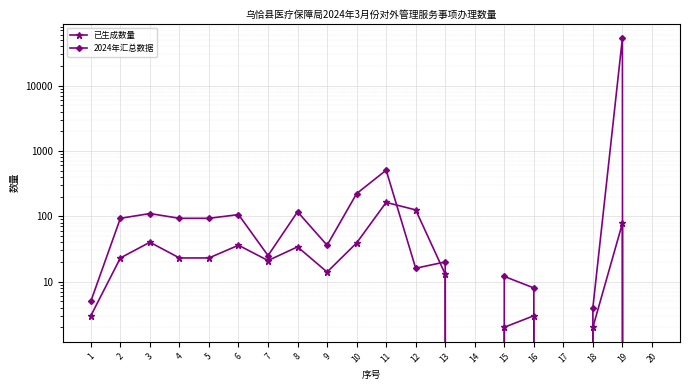

At which category does the chart reach its minimum across all series?

14